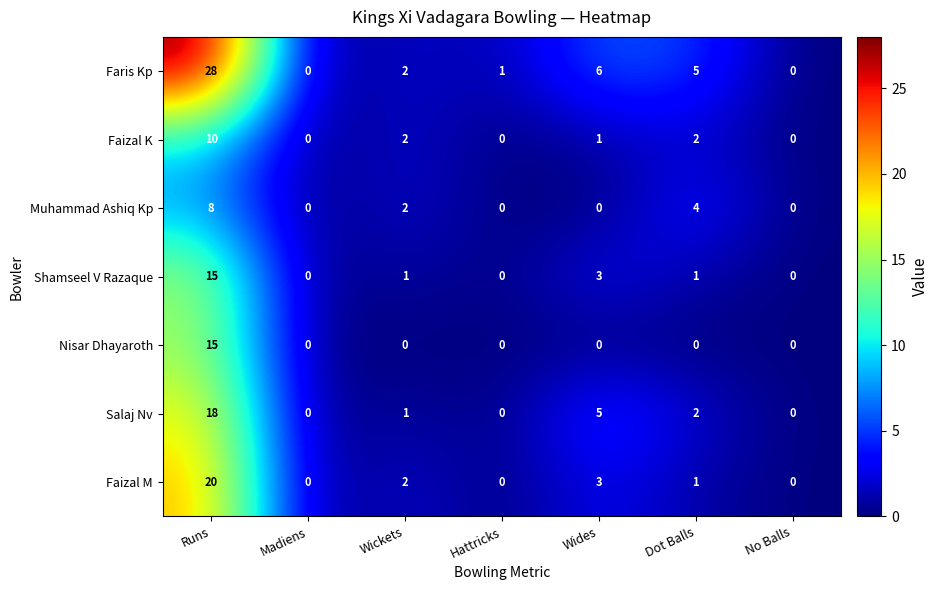

Which series changed the most between Runs and Wides?

Faris Kp